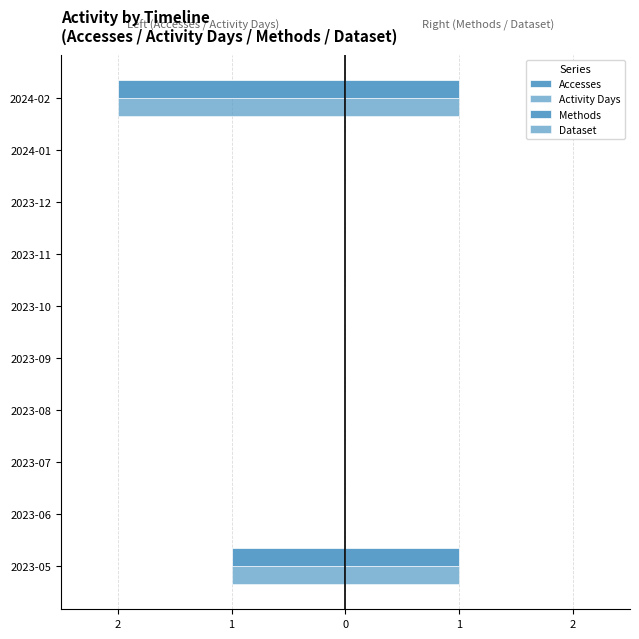

What are all the series names shown in the legend?

Accesses, Activity Days, Methods, Dataset